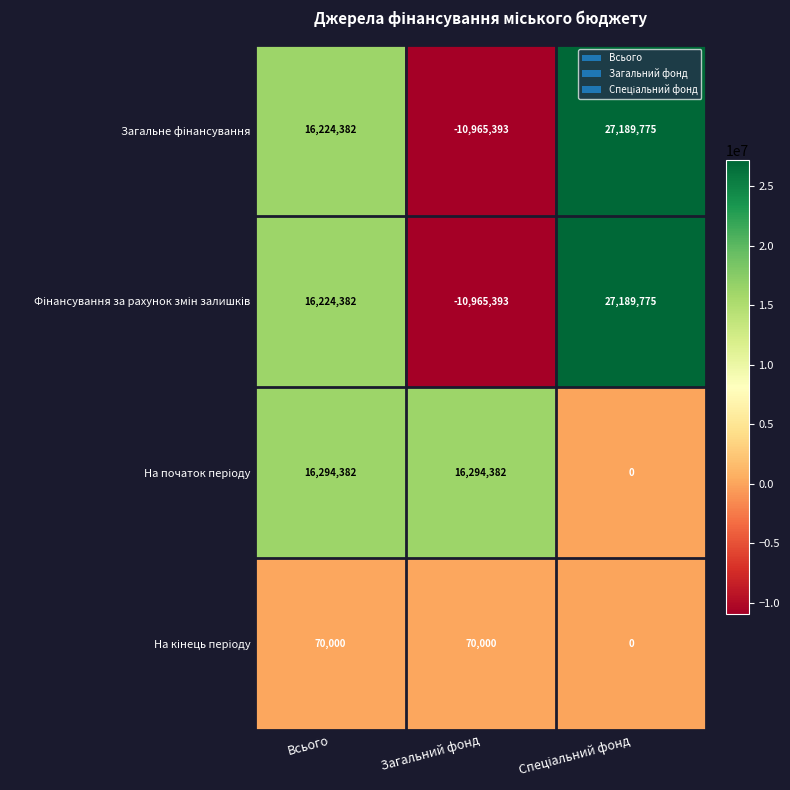

What is the total value across all series at Загальний фонд?

-5566404